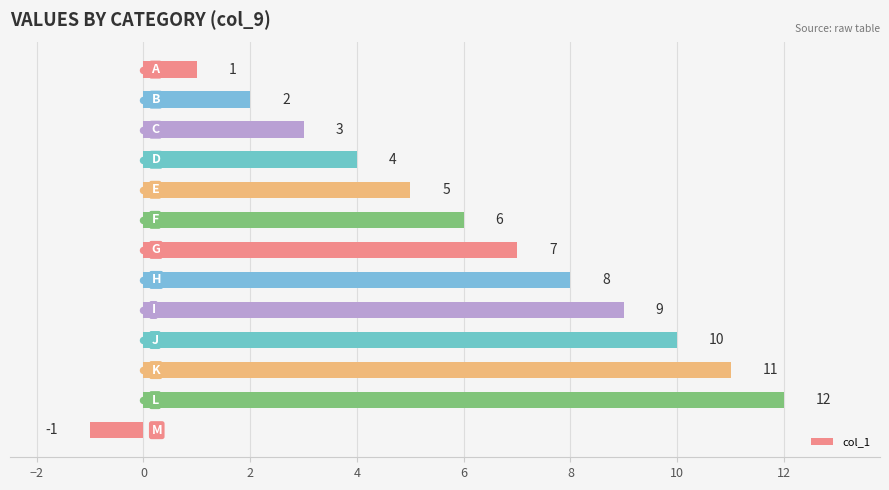

Approximately how many times larger is the value at 4 compared to 10?

0.4